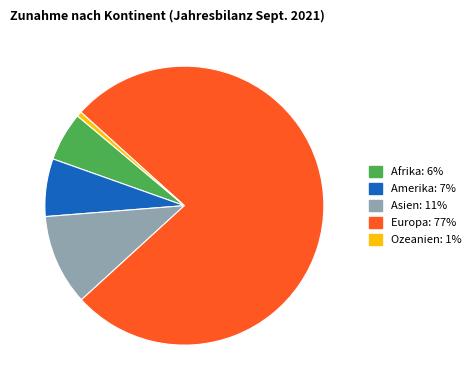

Is there any slice that represents more than half of the pie?

Yes